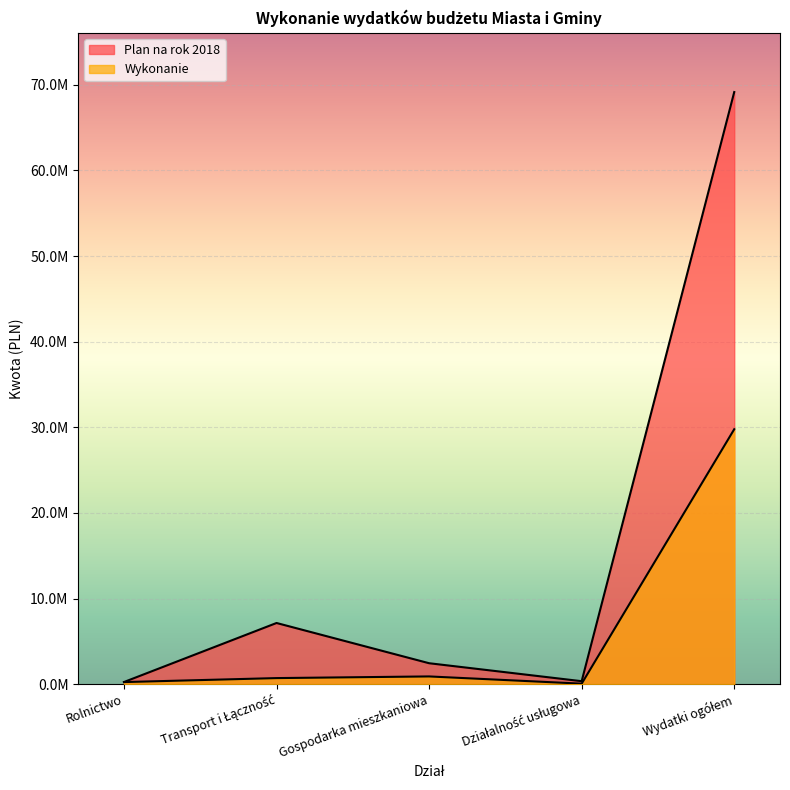

Which series has the widest spread of values?

Plan na rok 2018